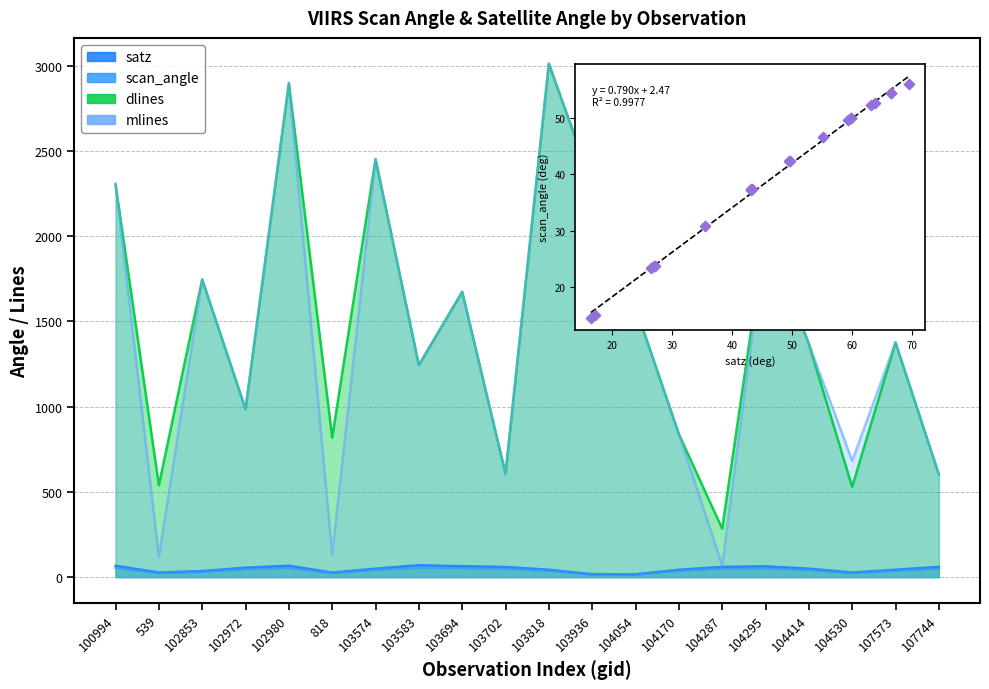

What is the change in value from 103574 to 103583?

+13.7